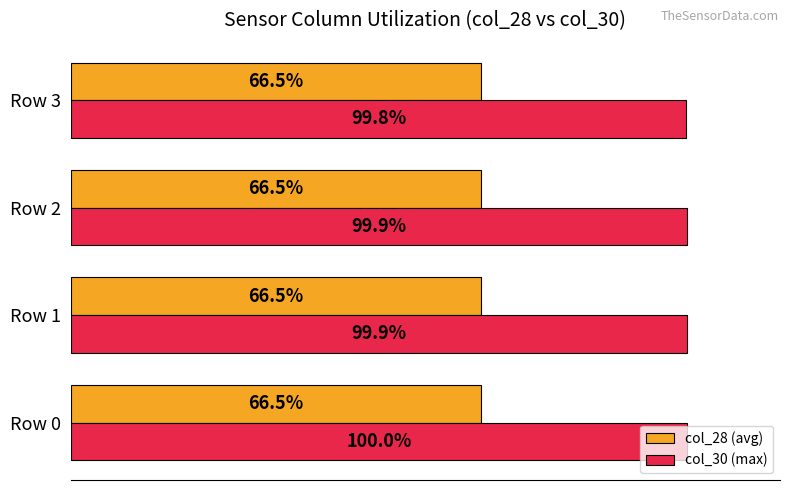

Which series has the largest range (max minus min)?

col_30 (max)